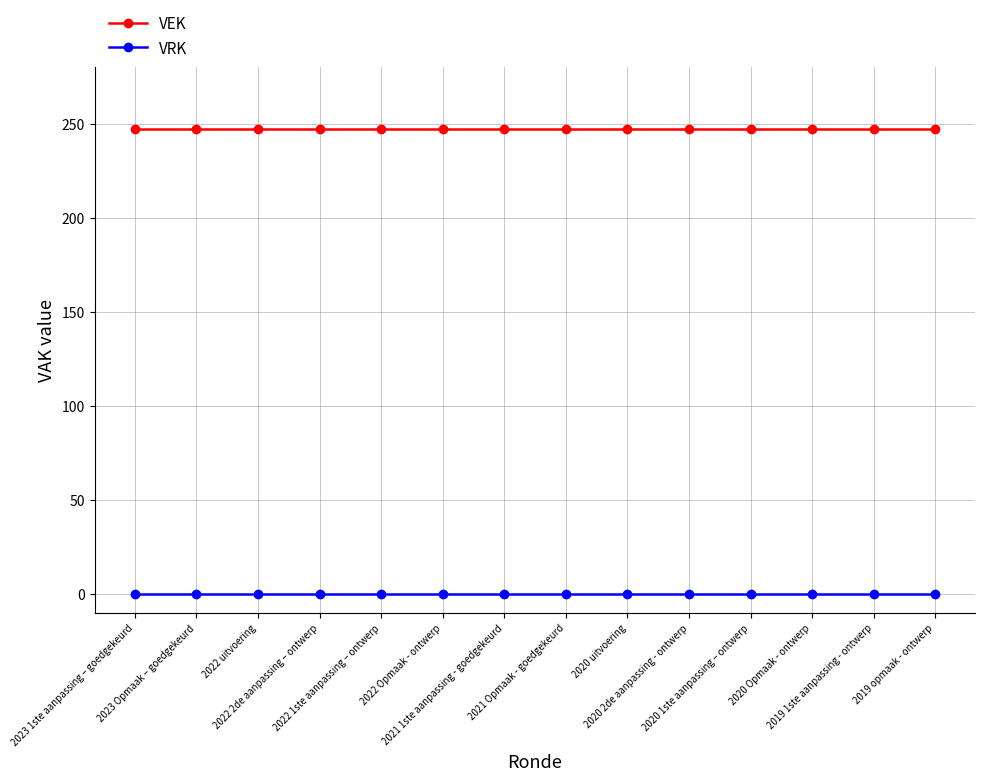

True or false: VRK and VEK cross at least once.

False